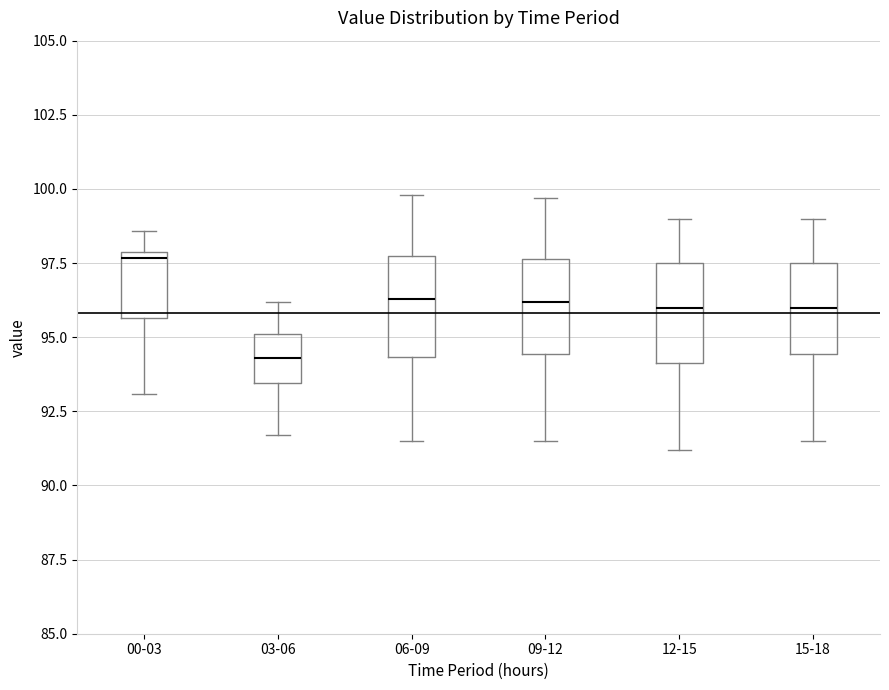

Reading left to right, read every box against the y-axis: the position of its median line, the range the box covers, and the ends of its whiskers. The values are not printed on the chart, so give them approximately, as read against the axis.

00-03: median 97.5, box 95.5 to 98.0, whiskers 93.0 to 98.5
03-06: median 94.5, box 93.5 to 95.0, whiskers 91.5 to 96.0
06-09: median 96.5, box 94.5 to 98.0, whiskers 91.5 to 100.0
09-12: median 96.0, box 94.5 to 97.5, whiskers 91.5 to 99.5
12-15: median 96.0, box 94.0 to 97.5, whiskers 91.0 to 99.0
15-18: median 96.0, box 94.5 to 97.5, whiskers 91.5 to 99.0